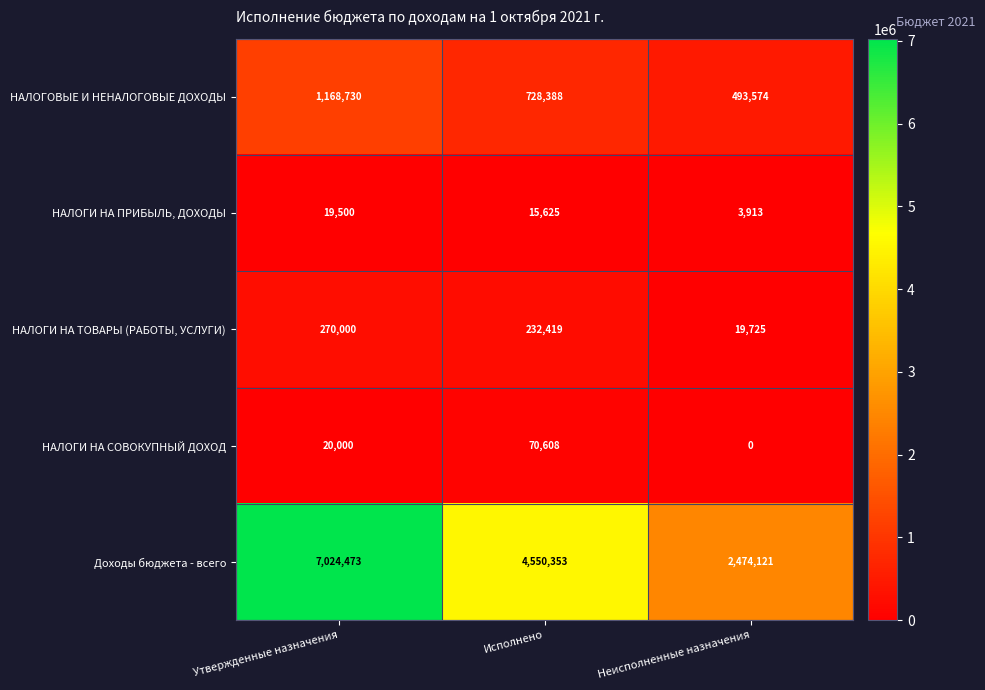

What is the sum of all НАЛОГИ НА ТОВАРЫ (РАБОТЫ, УСЛУГИ) values?

522144